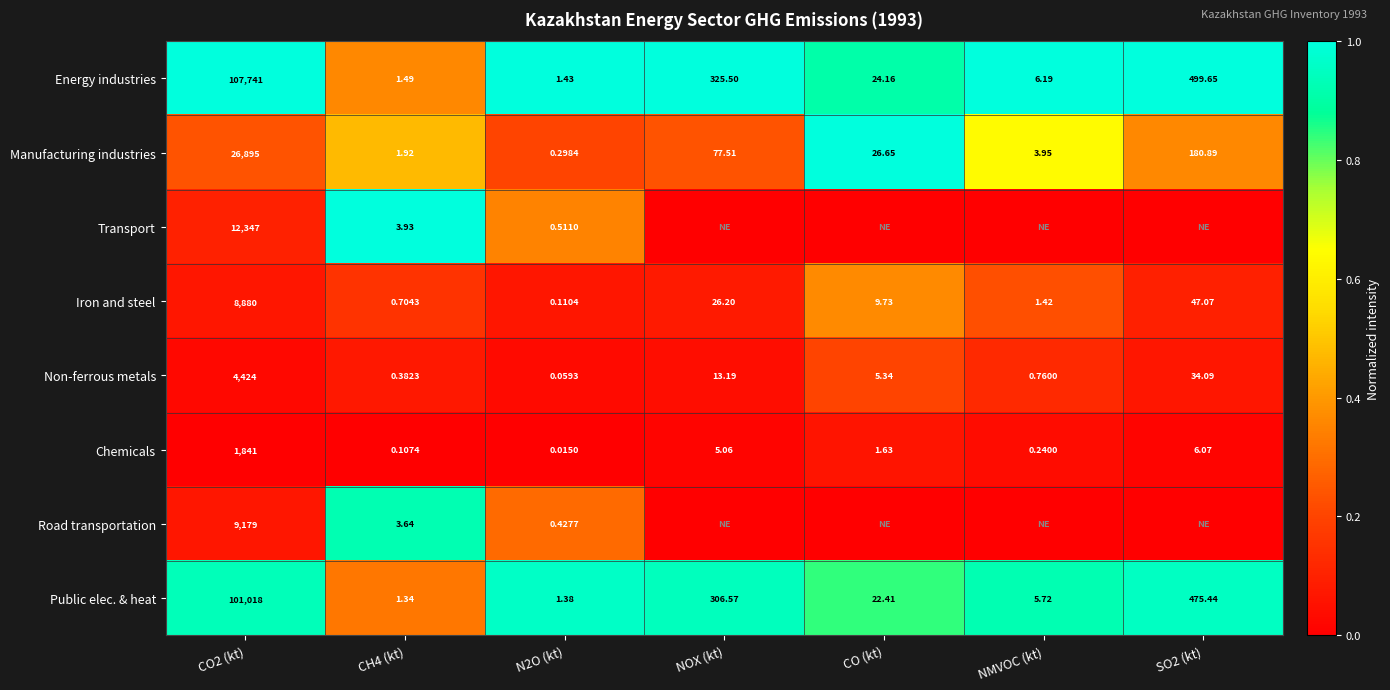

Is the value of Non-ferrous metals at SO2 (kt) greater than the value of Road transportation at N2O (kt)?

Yes